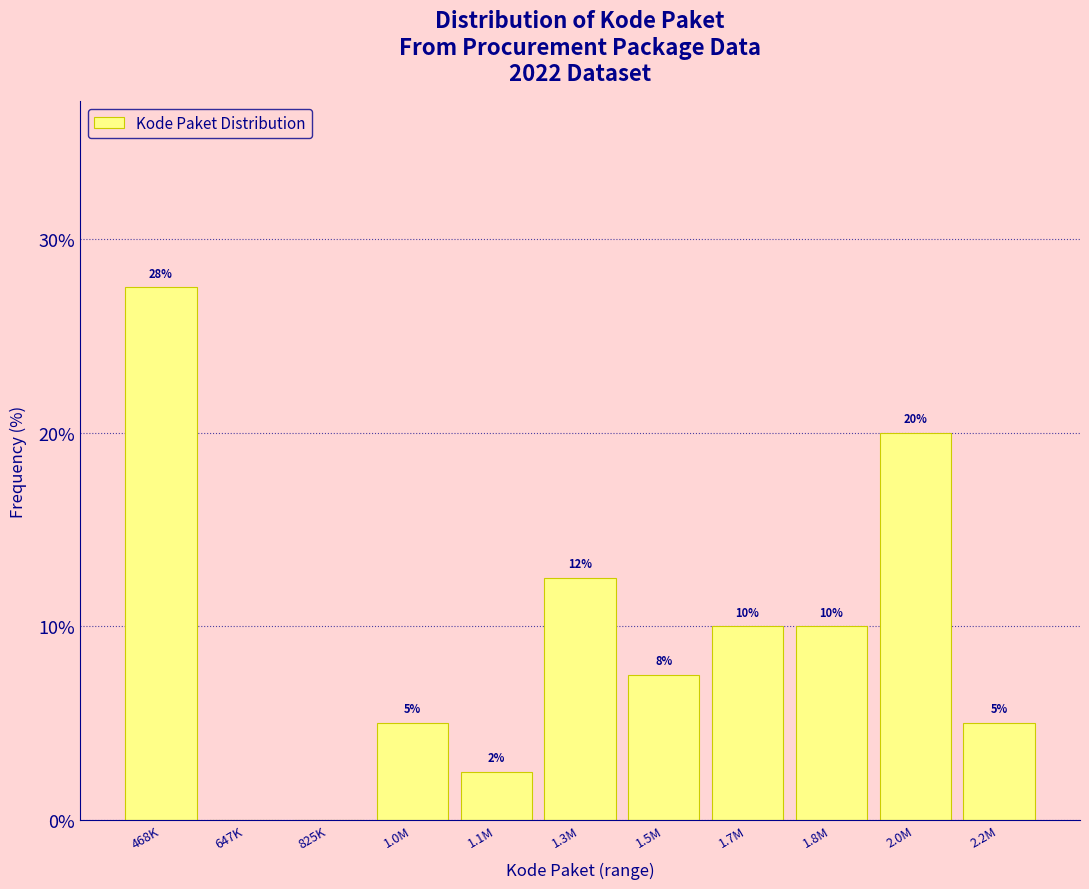

True or false: the data shows 20.0 at 2.0M.

True